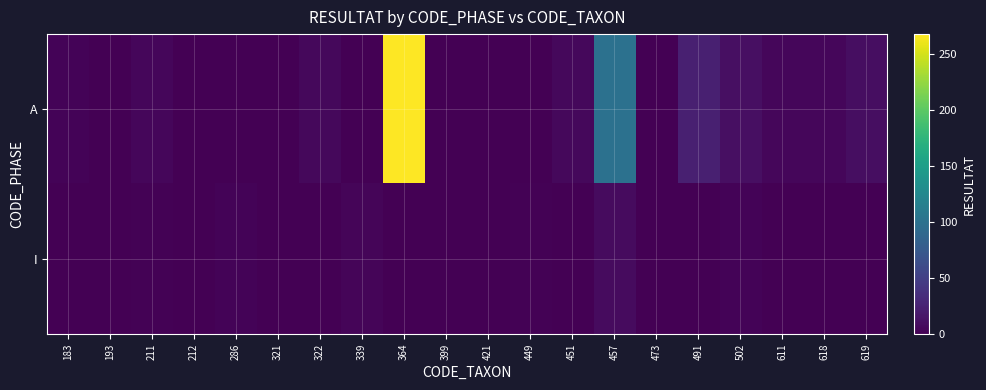

At which category is the sum across all series the highest?

364